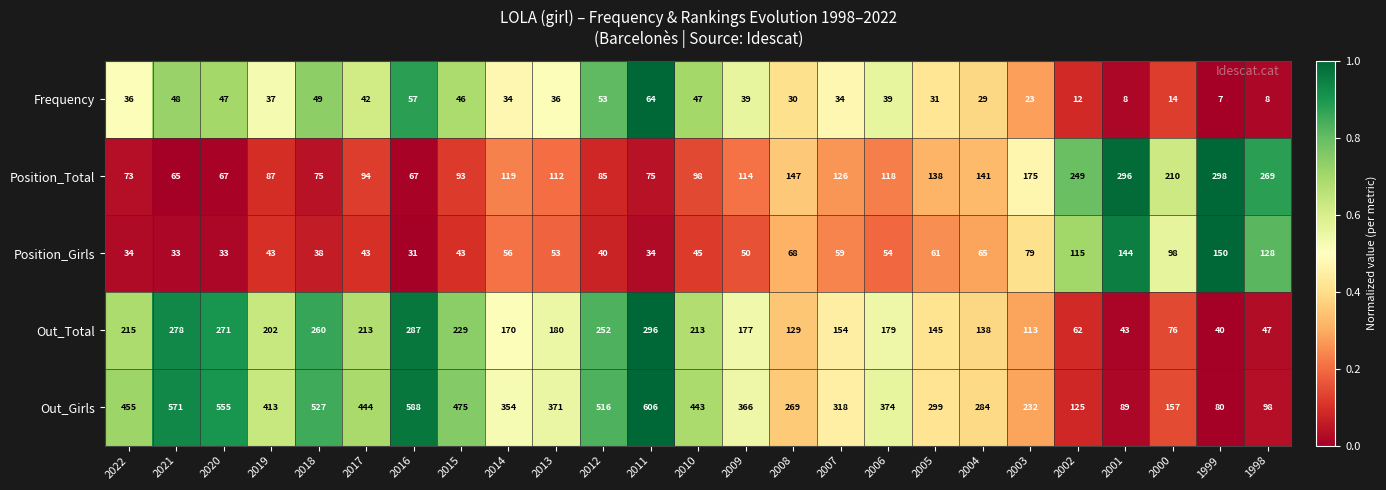

How many distinct data groups are displayed?

5